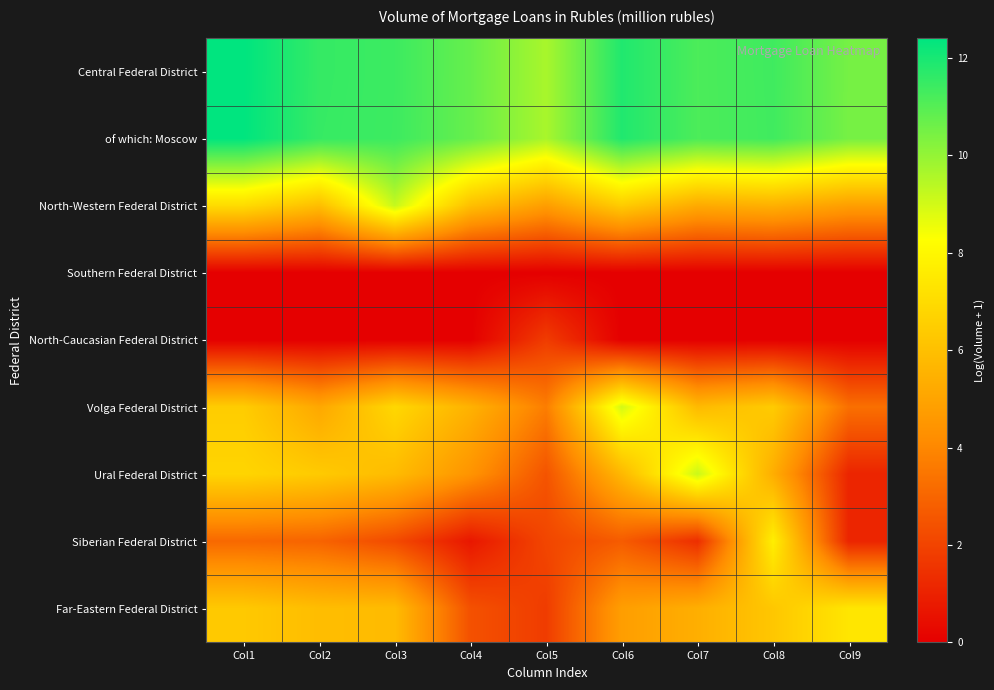

At Col9, list the series in order from smallest to largest.

Southern Federal District, North-Caucasian Federal District, Ural Federal District, Siberian Federal District, Volga Federal District, North-Western Federal District, Far-Eastern Federal District, of which: Moscow, Central Federal District